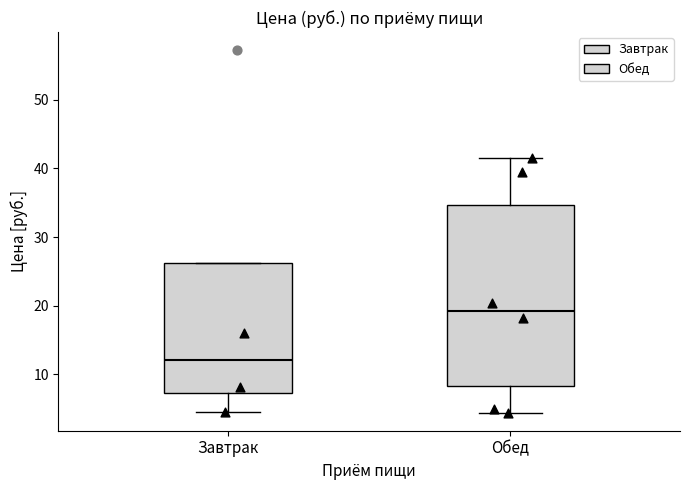

Reading left to right, transcribe this box plot: for each box, give where its median line is, the range the box spans, and where its two whiskers end, as read against the y-axis. The values are not printed on the chart, so give them approximately, as read against the axis.

Завтрак: median 12, box 7 to 26, whiskers 5 to 26
Обед: median 19, box 8 to 35, whiskers 4 to 42